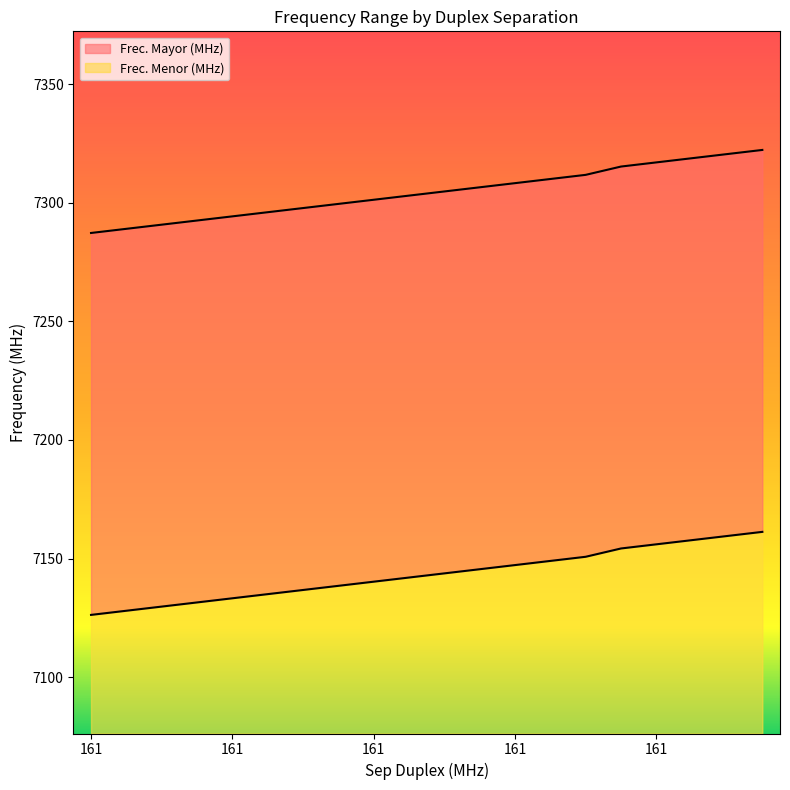

What are all the series names shown in the legend?

Frec. Mayor (MHz), Frec. Menor (MHz)